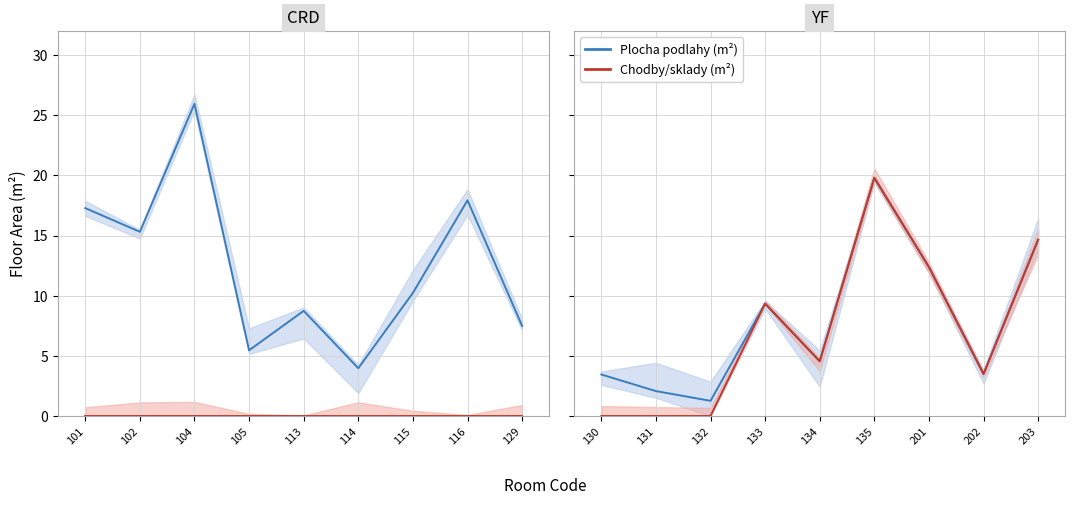

How many values in the Plocha podlahy (m²) series are below 4?

4